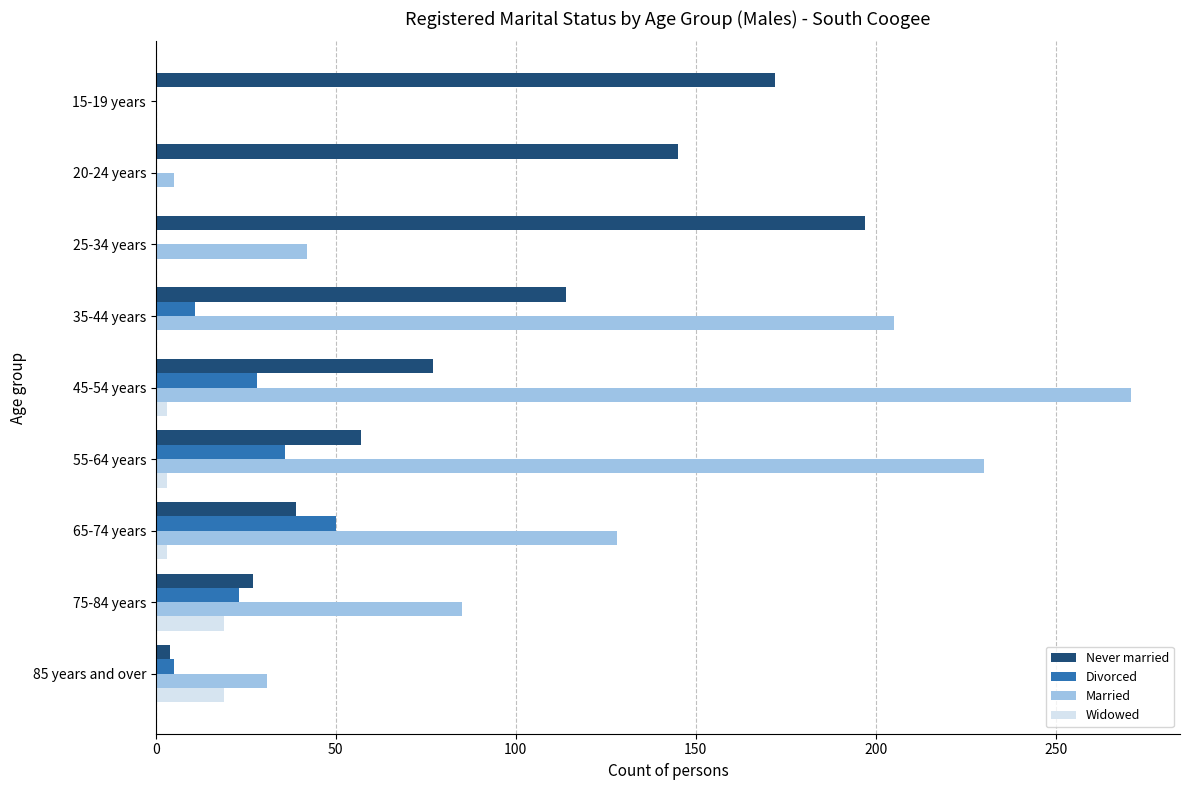

Which series changed the most between 65-74 years and 75-84 years?

Married